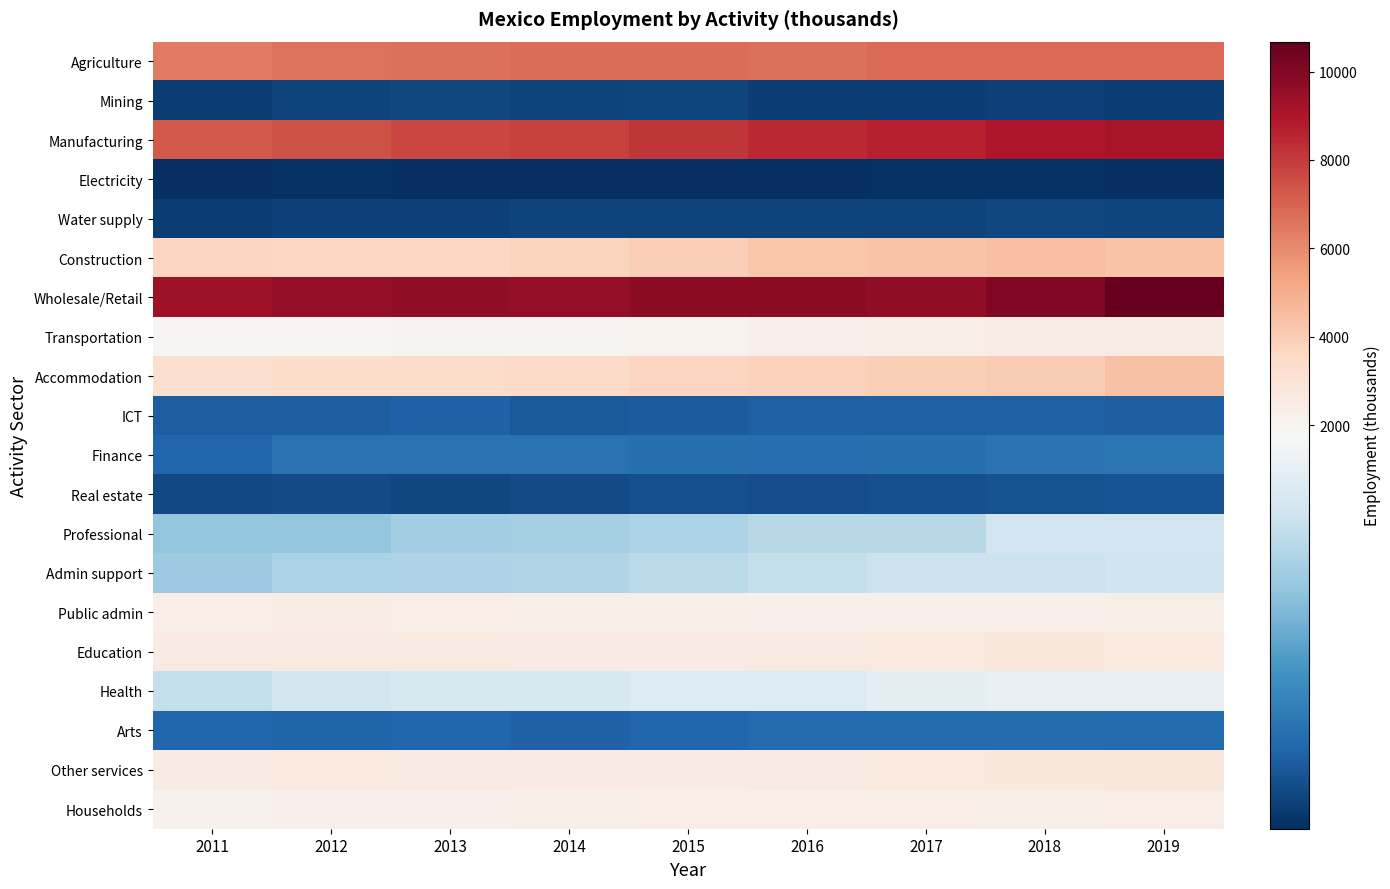

Between 2014 and 2013, which is larger?

2014